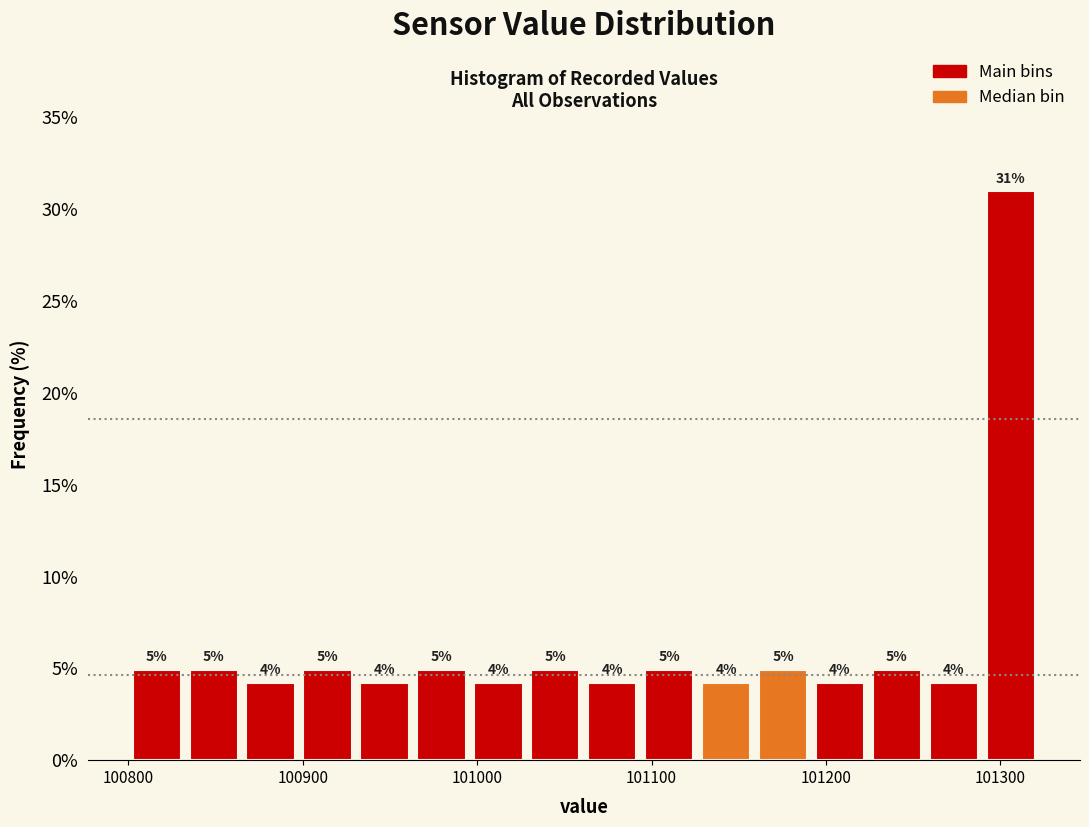

Around what value on the x-axis is the tallest bar? Give the approximate position of its centre, as read against the axis.

101310